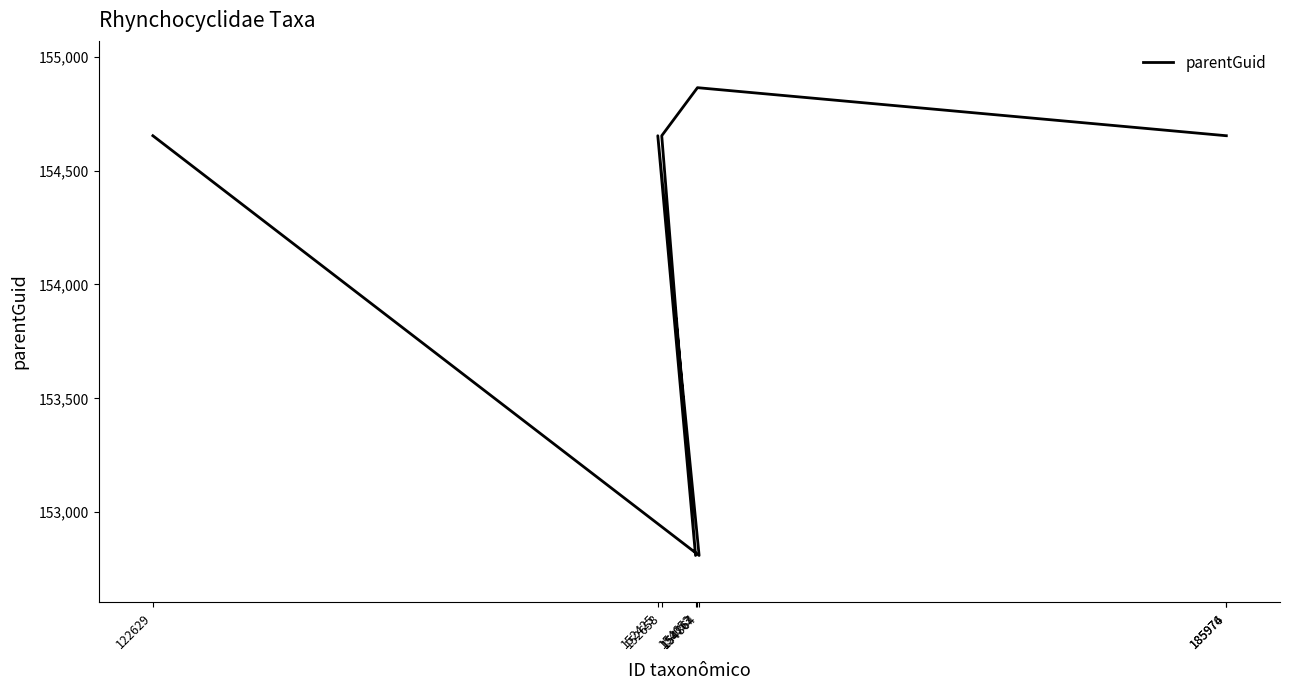

What is the difference between the second highest and minimum values?

1843